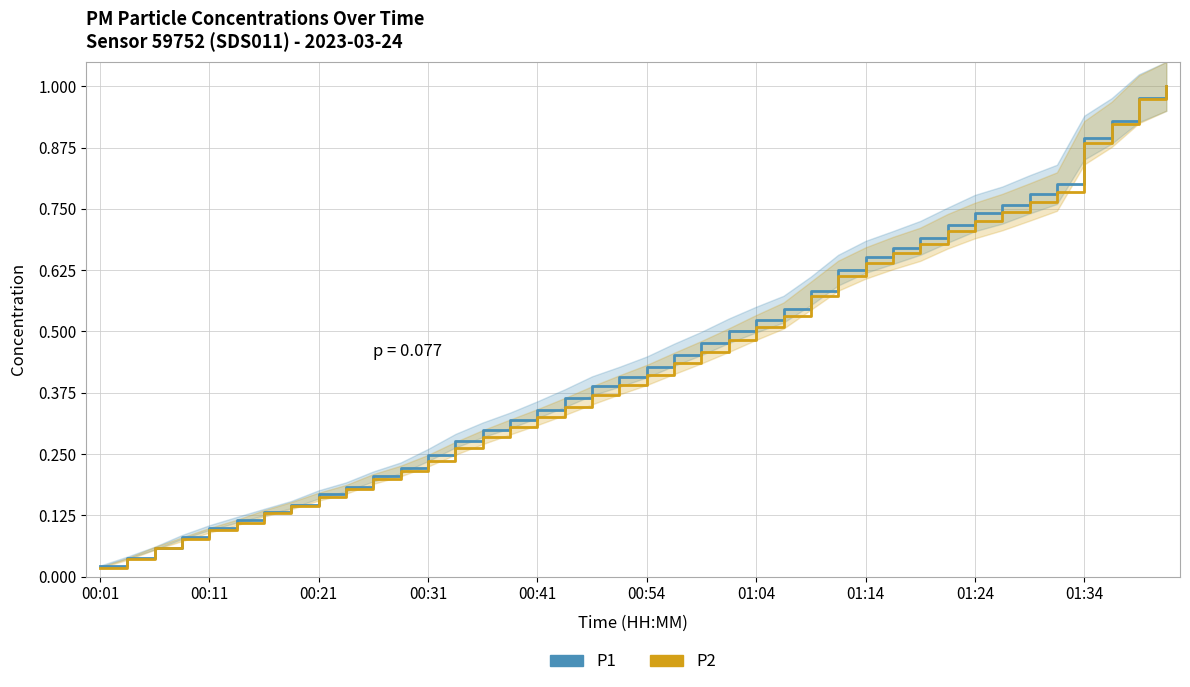

What is the difference between the maximum and minimum values in the P2 series?

1.0